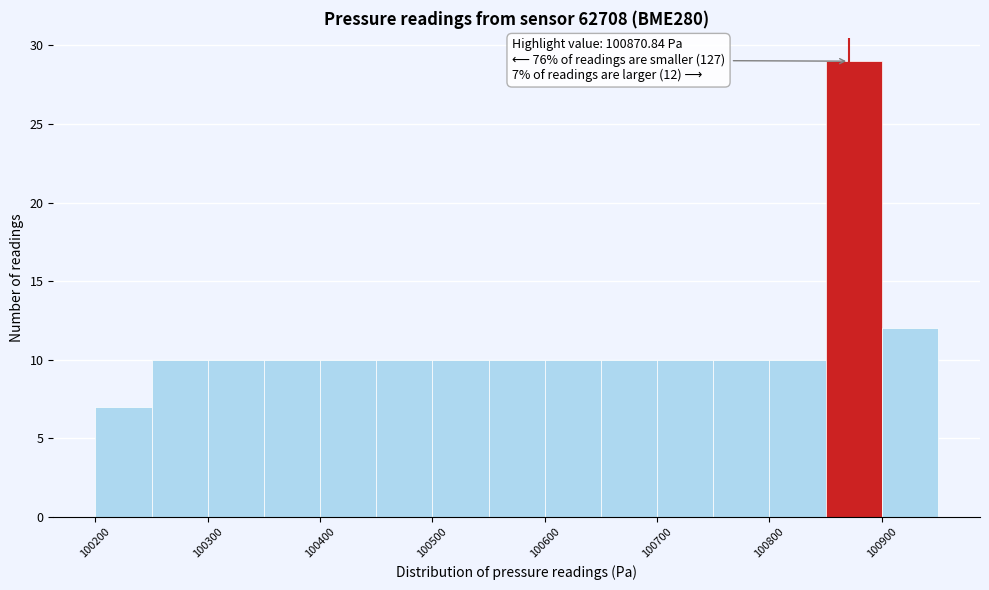

Over which range of the x-axis is the bar tallest?

100850 to 100900